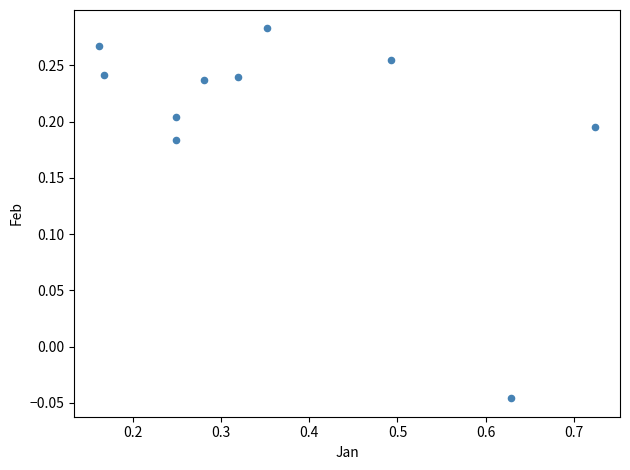

What is the average X value?

0.4